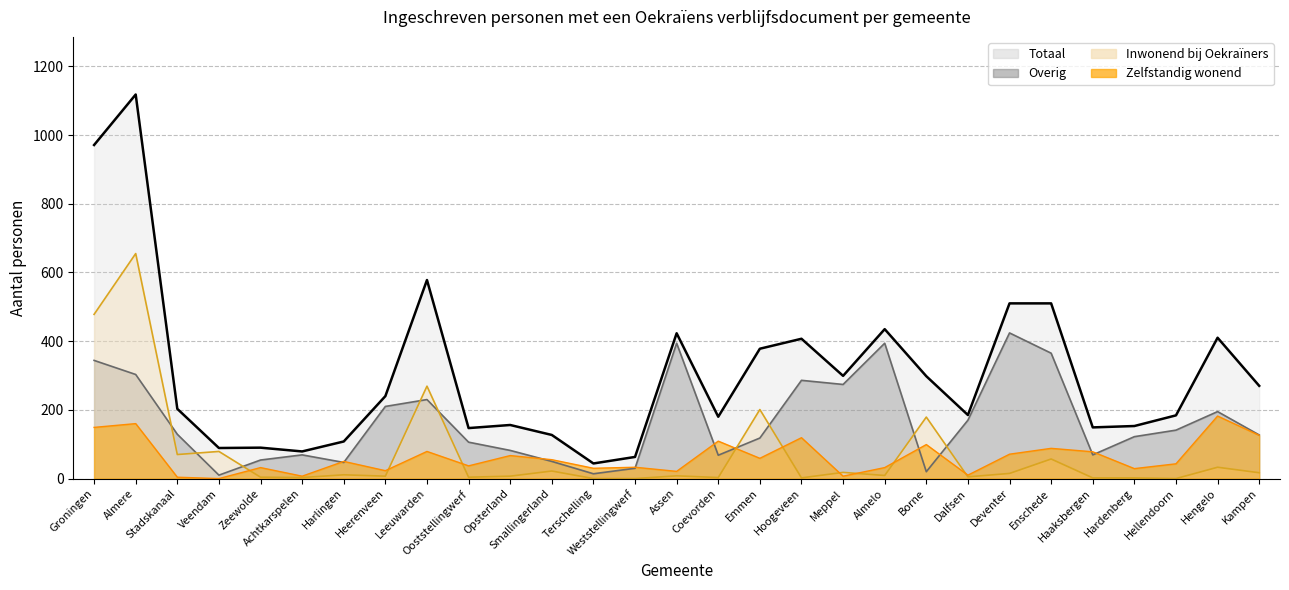

Where is the first local maximum for Zelfstandig wonend?

Almere